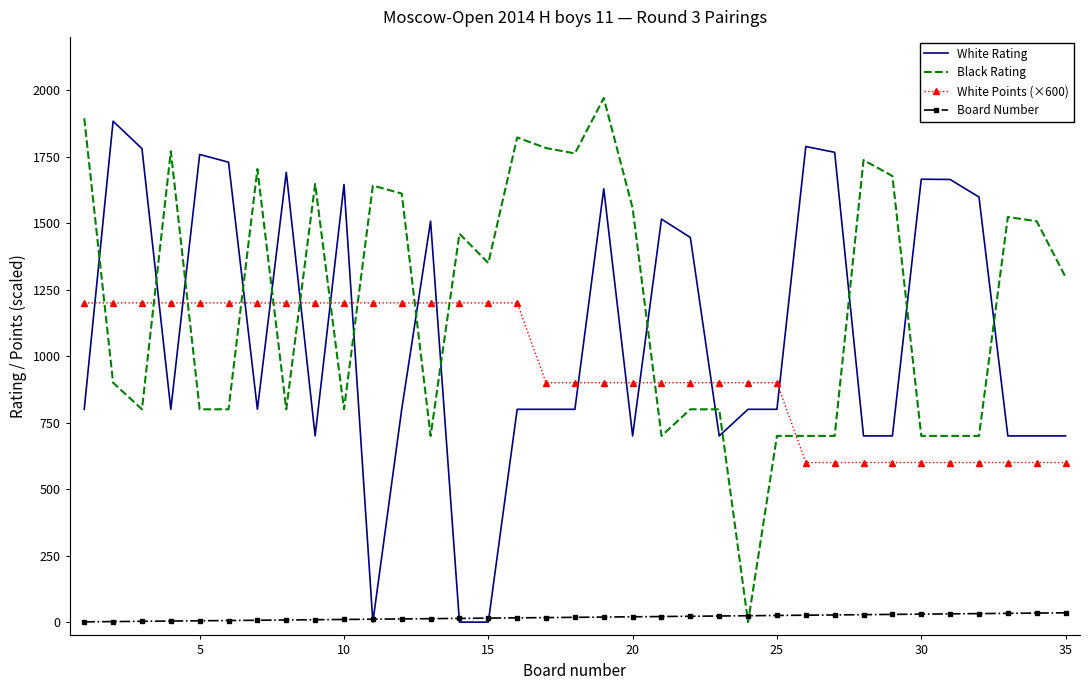

After their last crossing, which series has the higher values: Board Number or Black Rating?

Black Rating